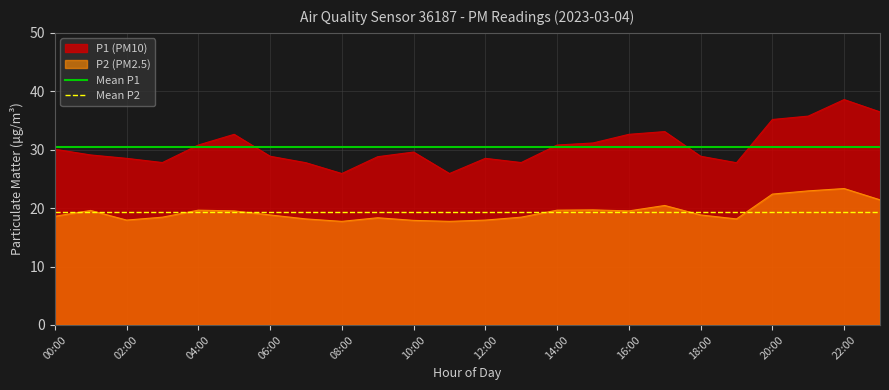

True or false: P2 (PM2.5) has a value of 18.8 at 18:00.

True